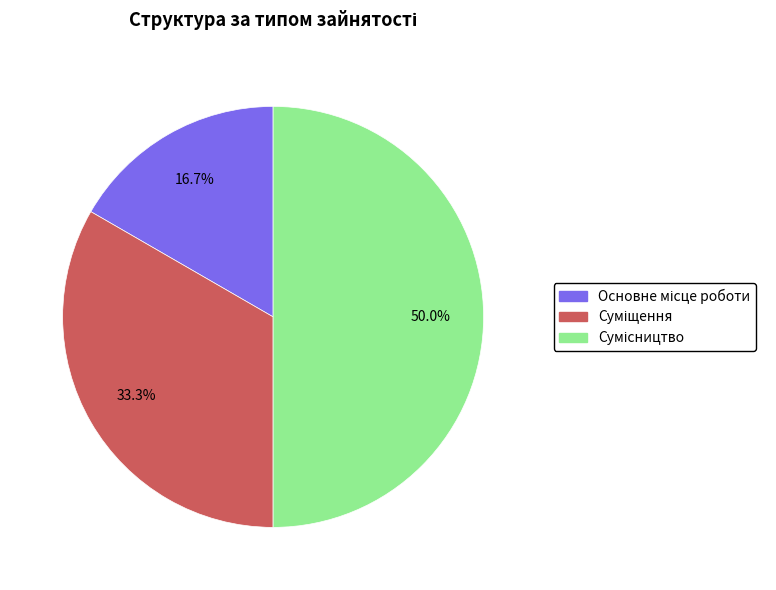

Which category has the biggest portion of the pie?

Сумісництво